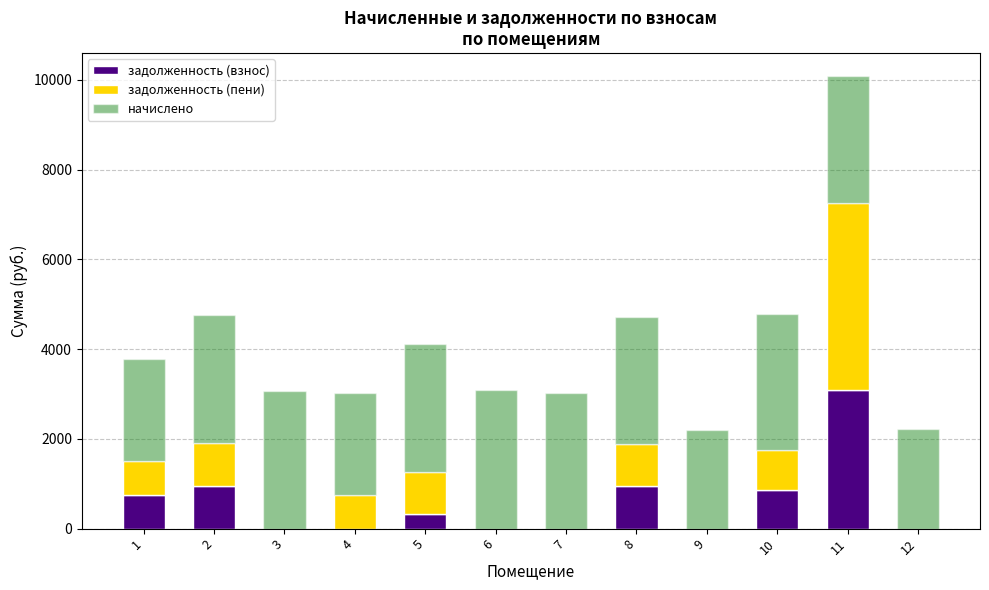

What is the average value of the задолженность (взнос) series?

575.6